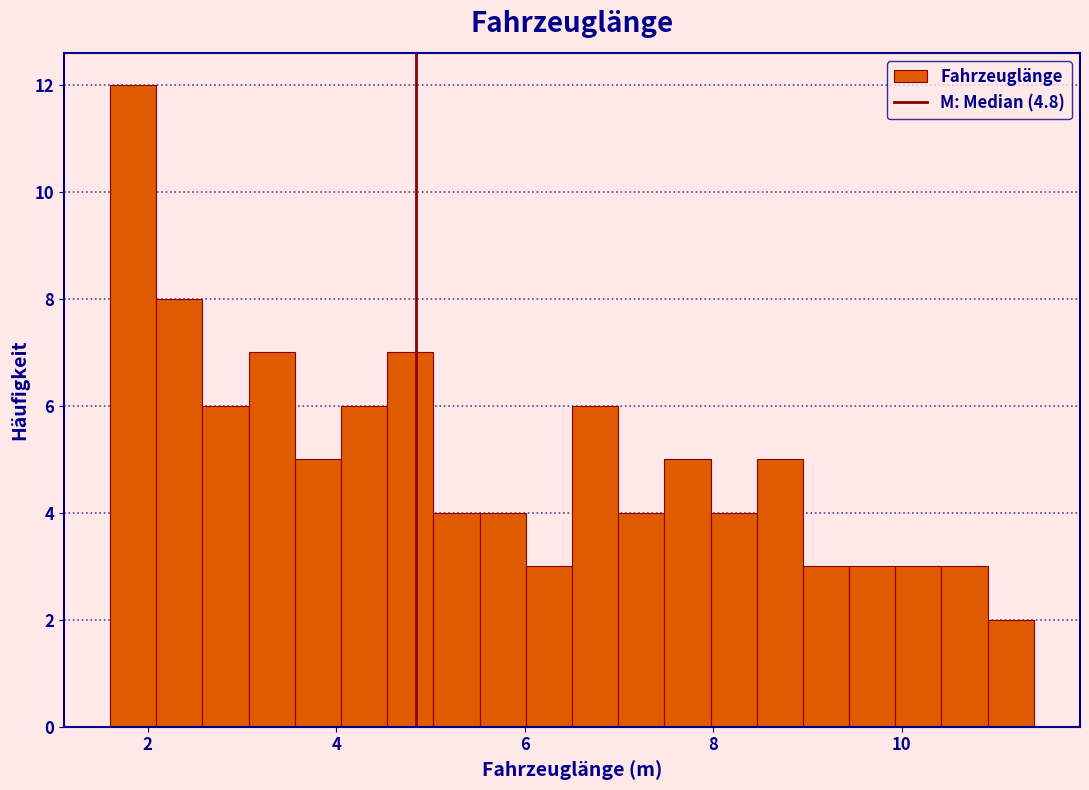

Around what value on the x-axis is the tallest bar? Give the approximate position of its centre, as read against the axis.

1.8